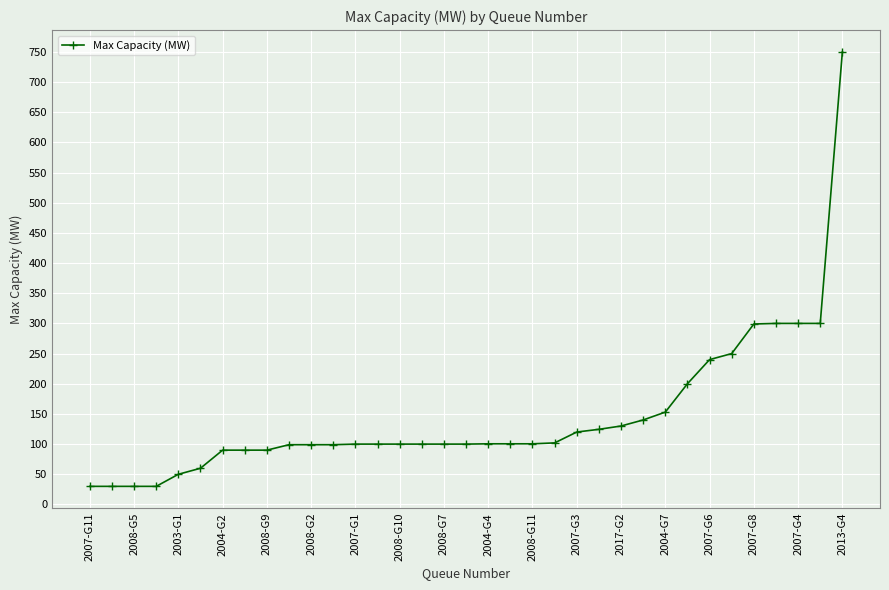

What is the value of the 14th point from the left?

100.0